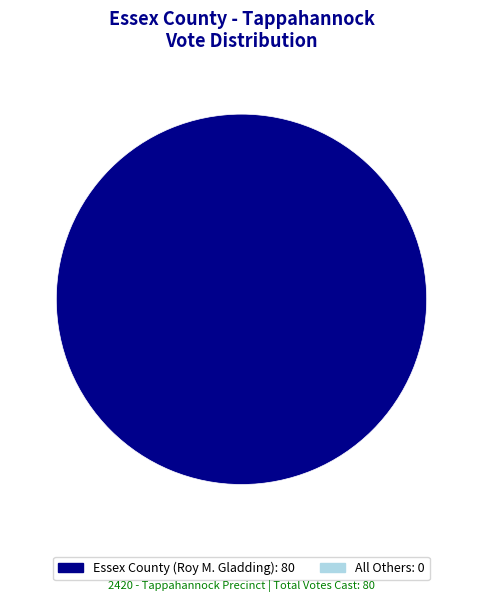

Does any single category account for the majority?

Yes